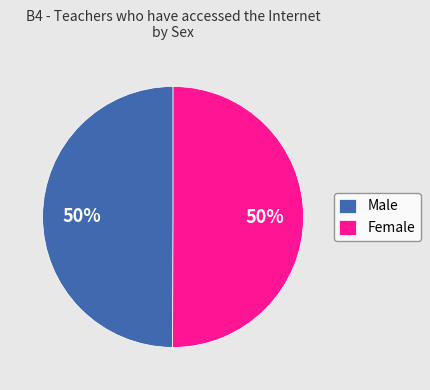

Combined, do Male and Female account for over 50%?

Yes